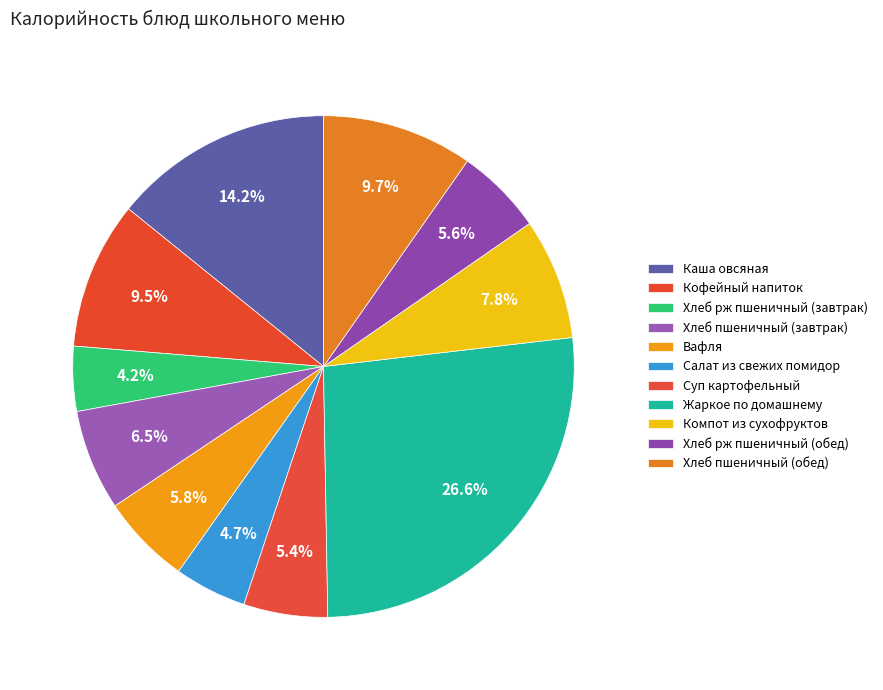

The Кофейный напиток slice represents 10% of the pie. True or false?

True